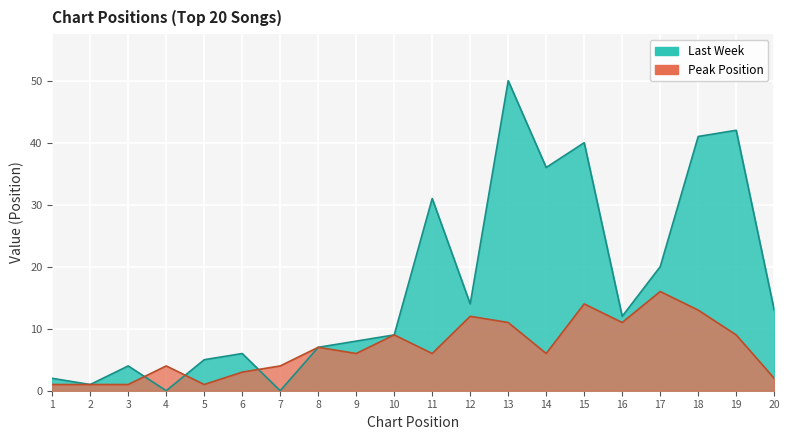

Reading right to left, transcribe all the data shown in this chart.

2	9	13	16	11	14	6	11	12	6	9	6	7	4	3	1	4	1	1	1